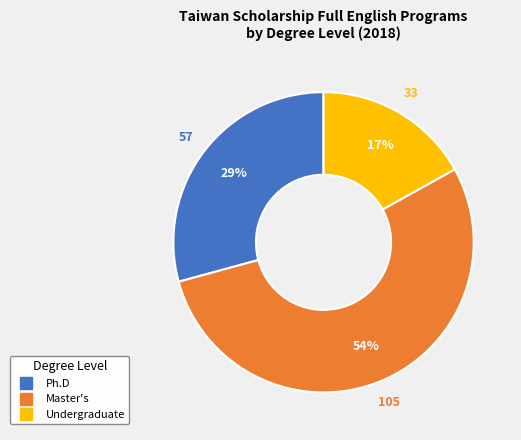

Combined, do Master's and Ph.D account for over 50%?

Yes